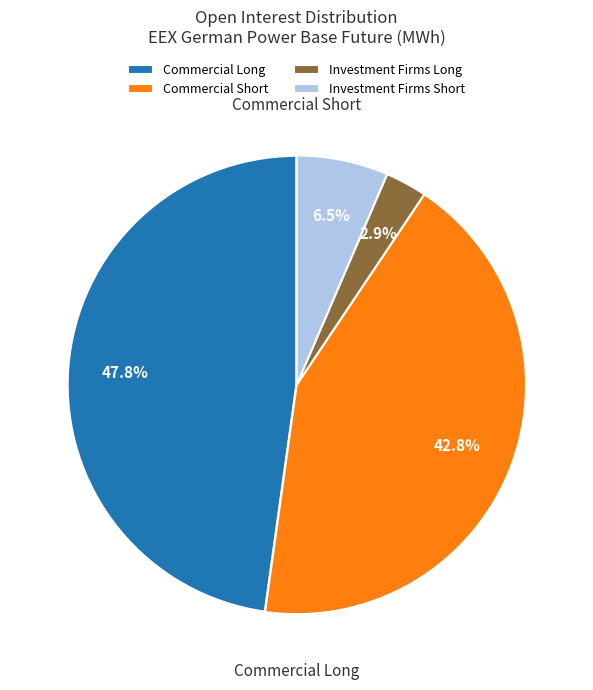

How many slices are in this pie chart?

4